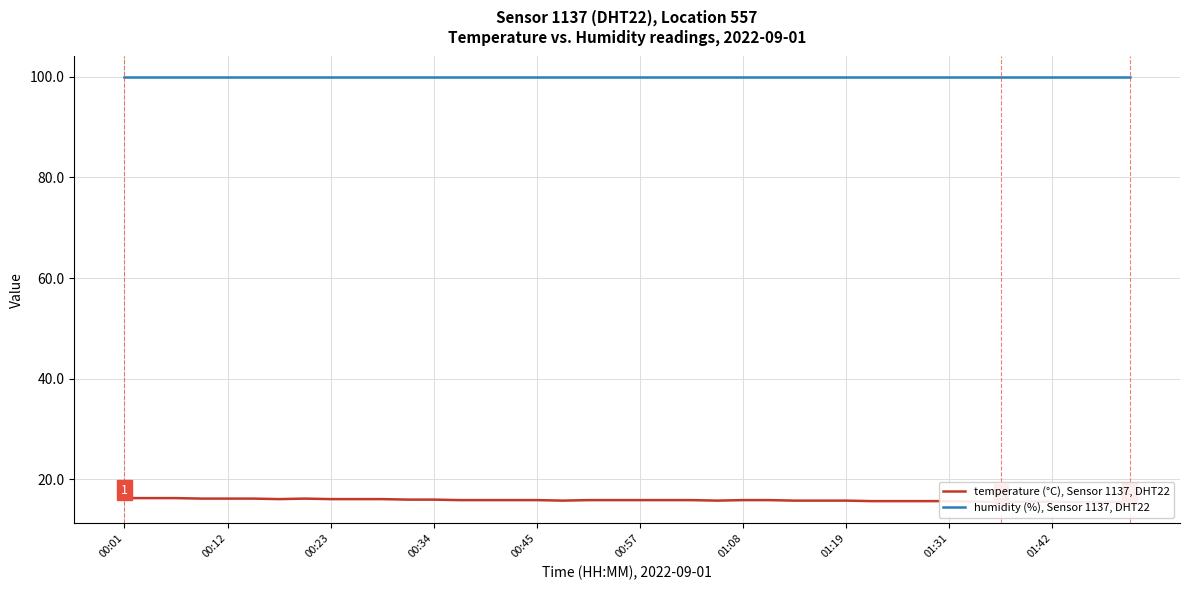

What value does the humidity (%), Sensor 1137, DHT22 series have at 10?

99.9